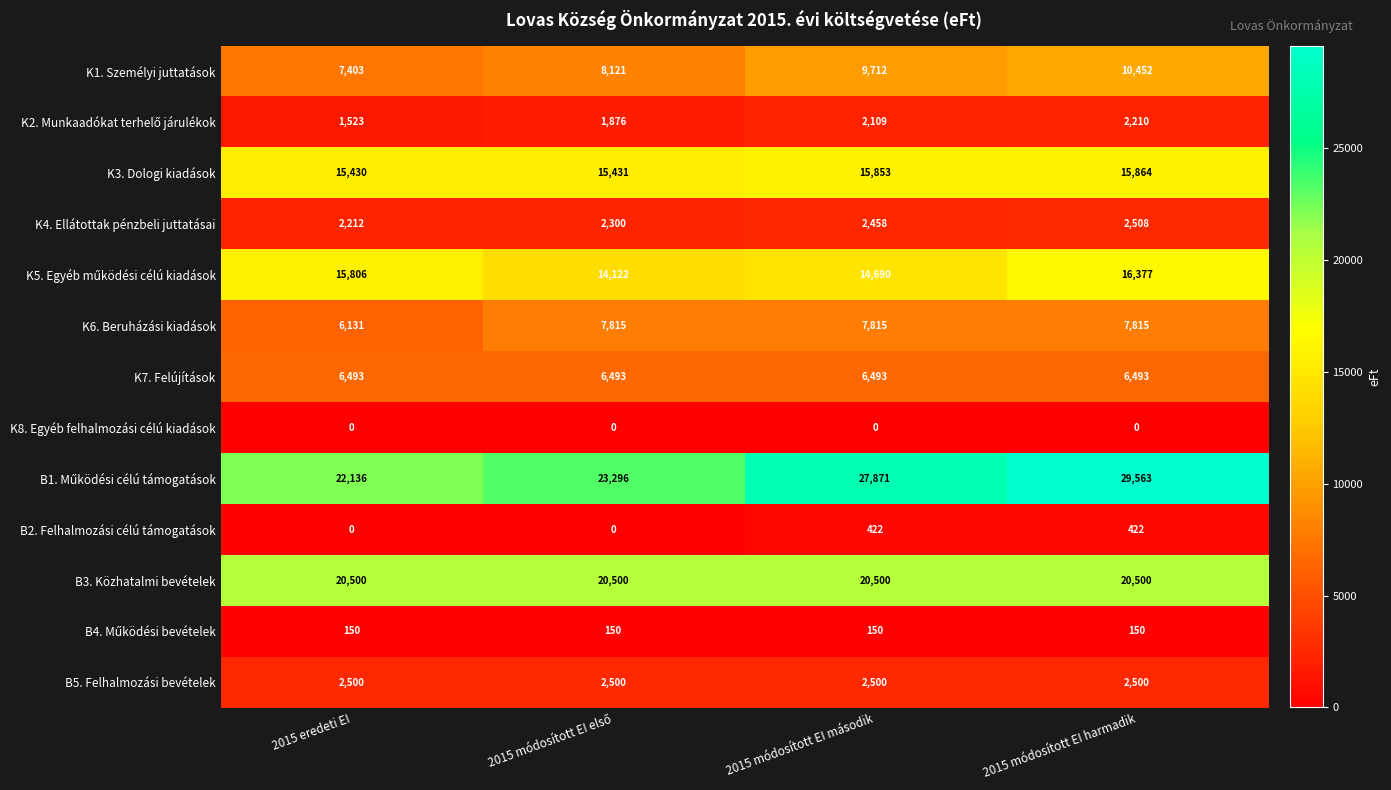

Where is K3. Dologi kiadások nearest to the value 15647?

2015 módosított EI második